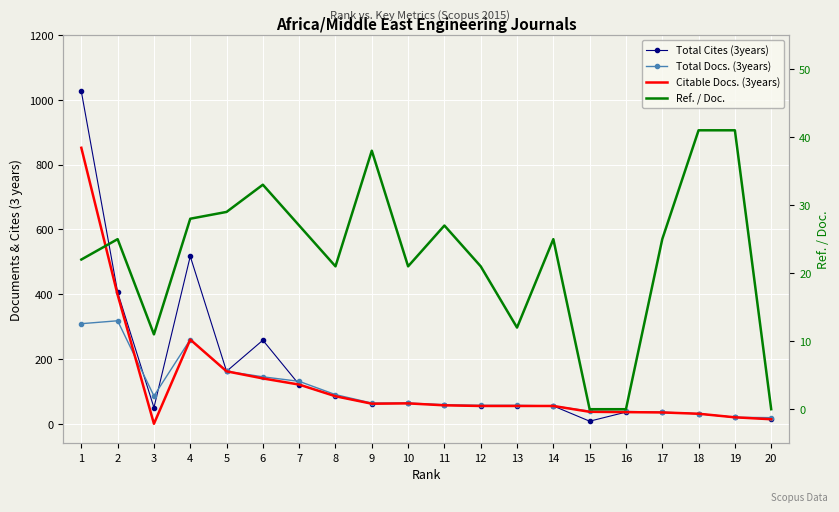

The Total Cites (3years) series shows 6 at 20. True or false?

False